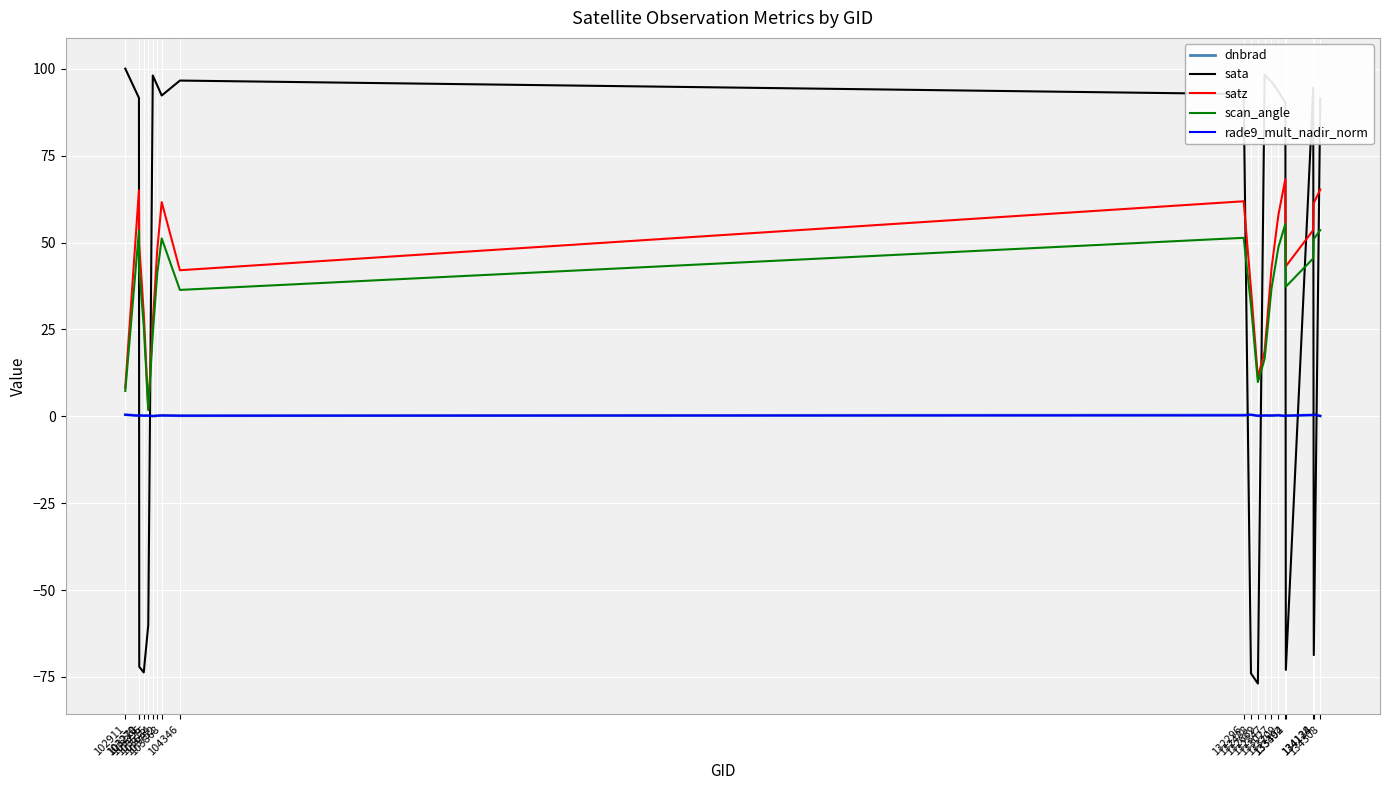

What is the total value across all series at 133392?

214.1